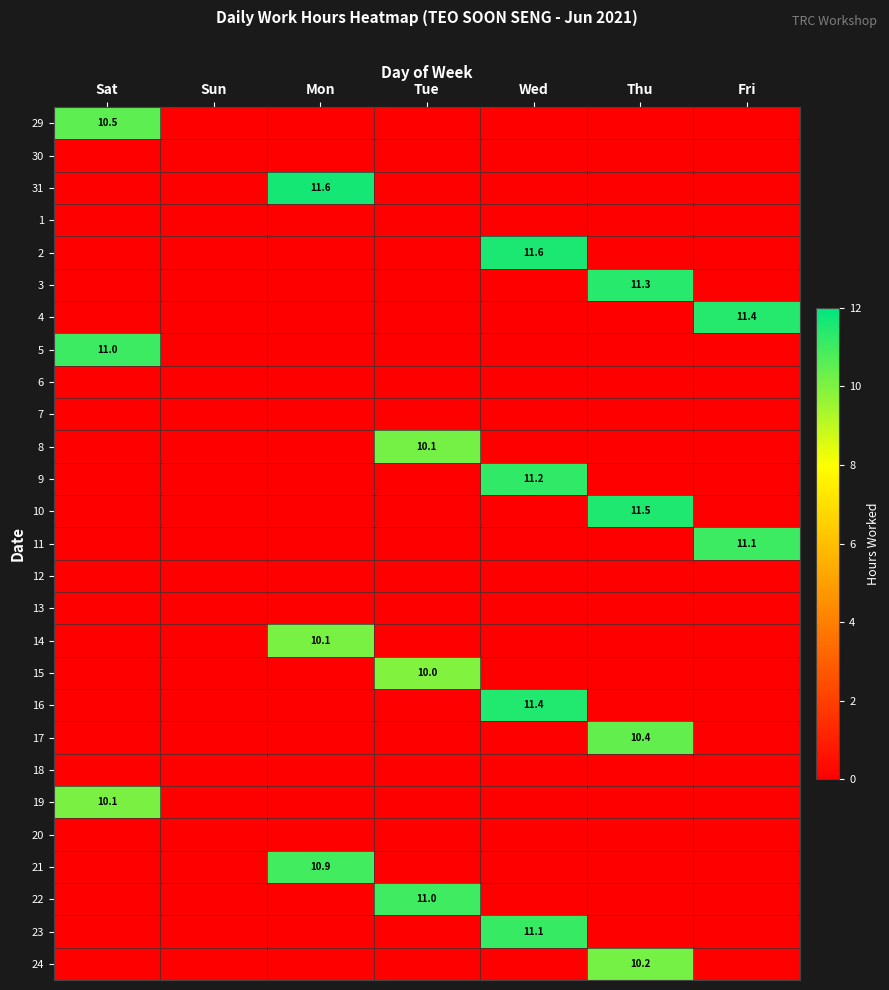

Which series changed the most between Wed and Thu?

2